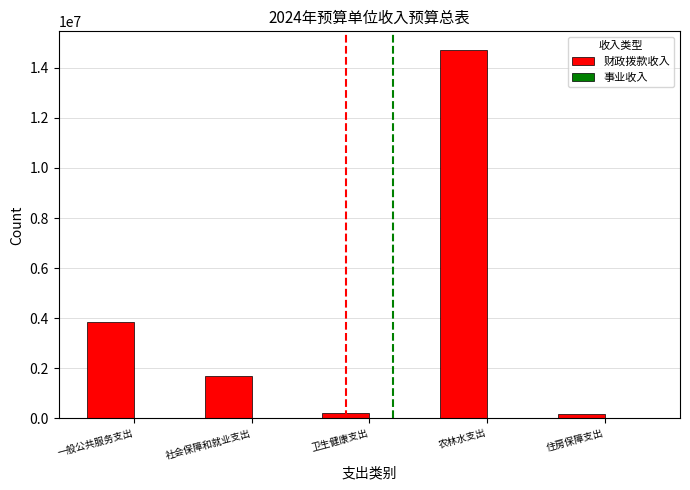

What is the difference between the maximum and minimum values?

14564546.9